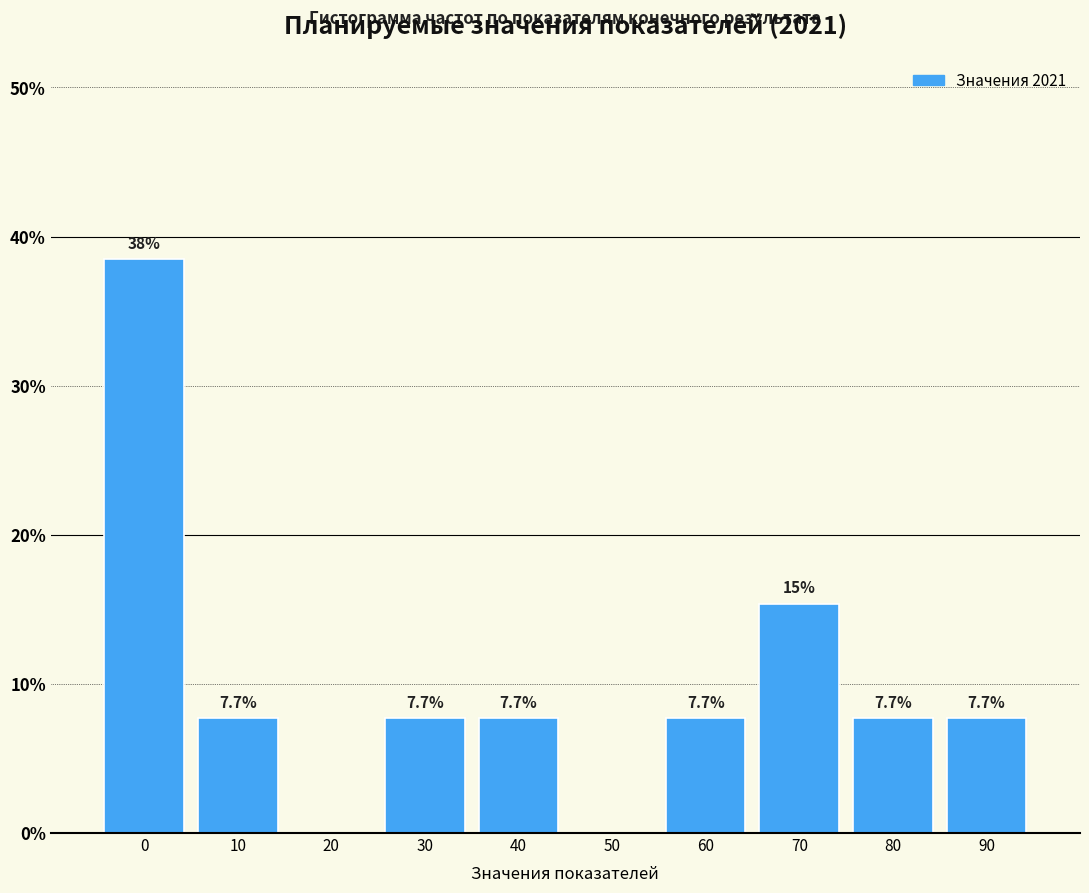

Reading left to right, what are all the values shown in this chart?

0=38.5	10=7.7	20=0.0	30=7.7	40=7.7	50=0.0	60=7.7	70=15.4	80=7.7	90=7.7